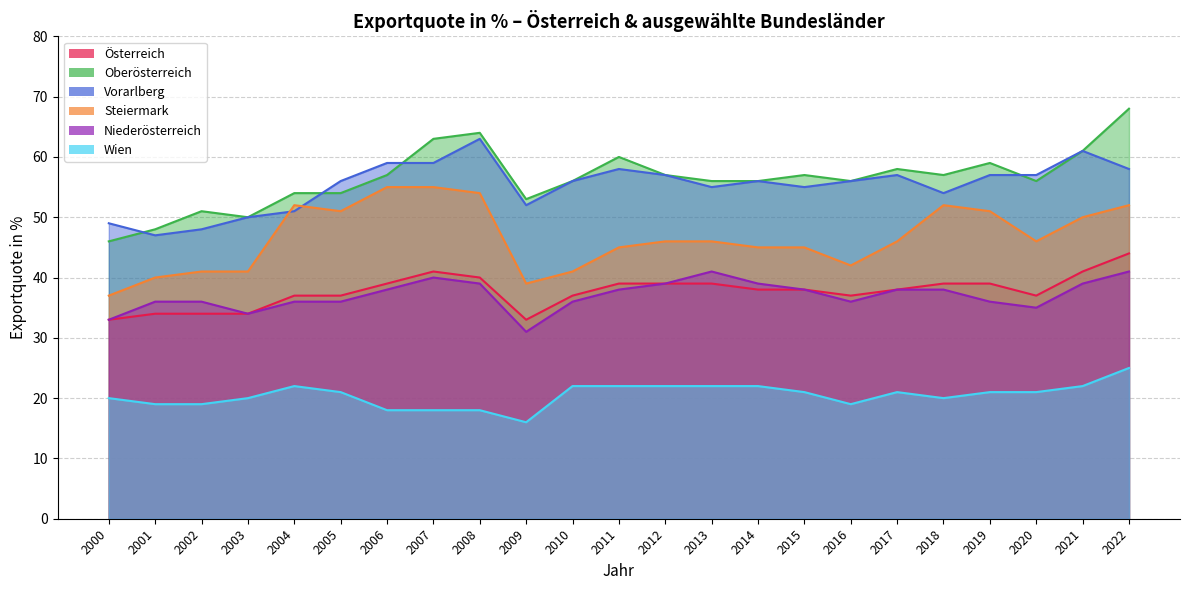

Is it true that Oberösterreich equals 40 at 2012?

False